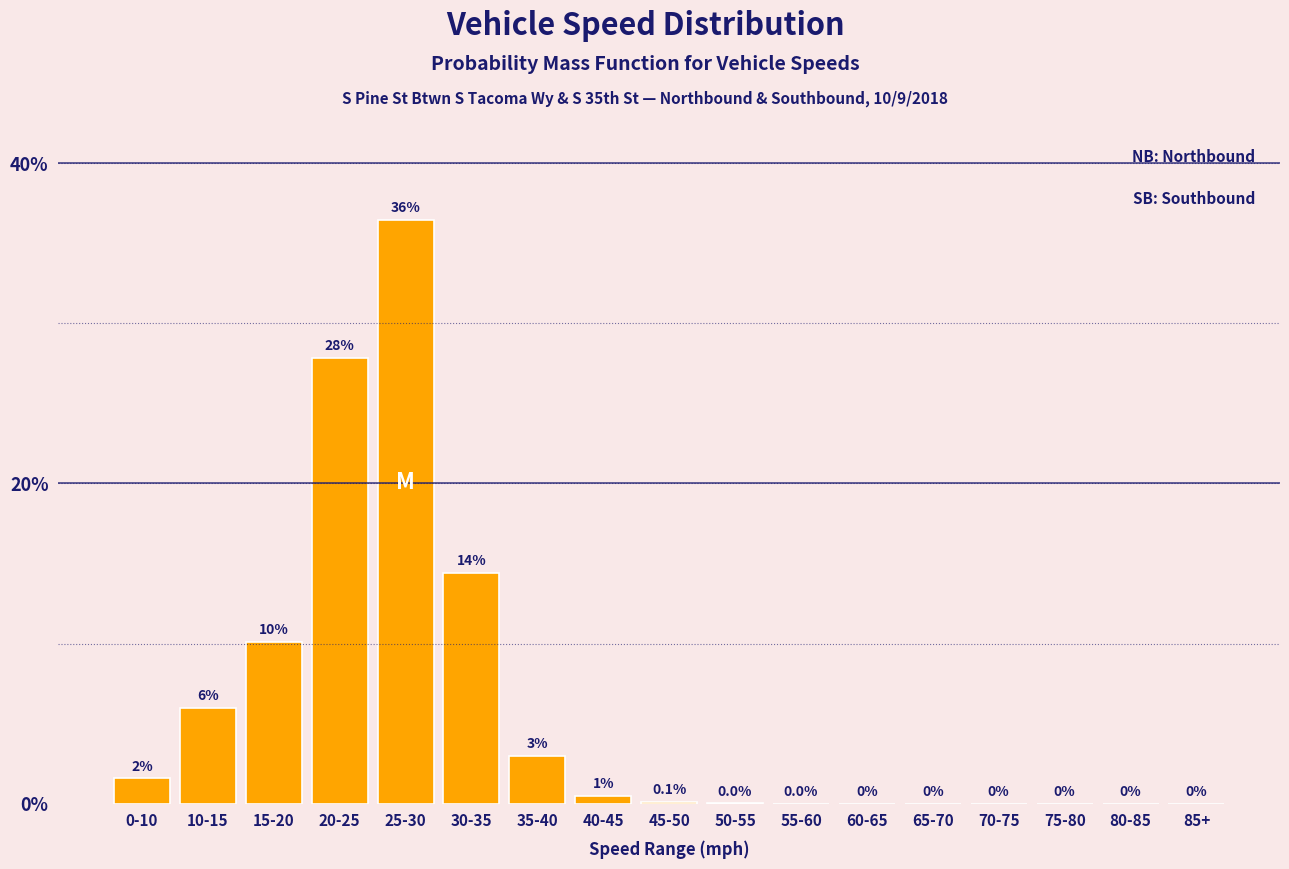

Between 45-50 and 25-30, which is larger?

25-30